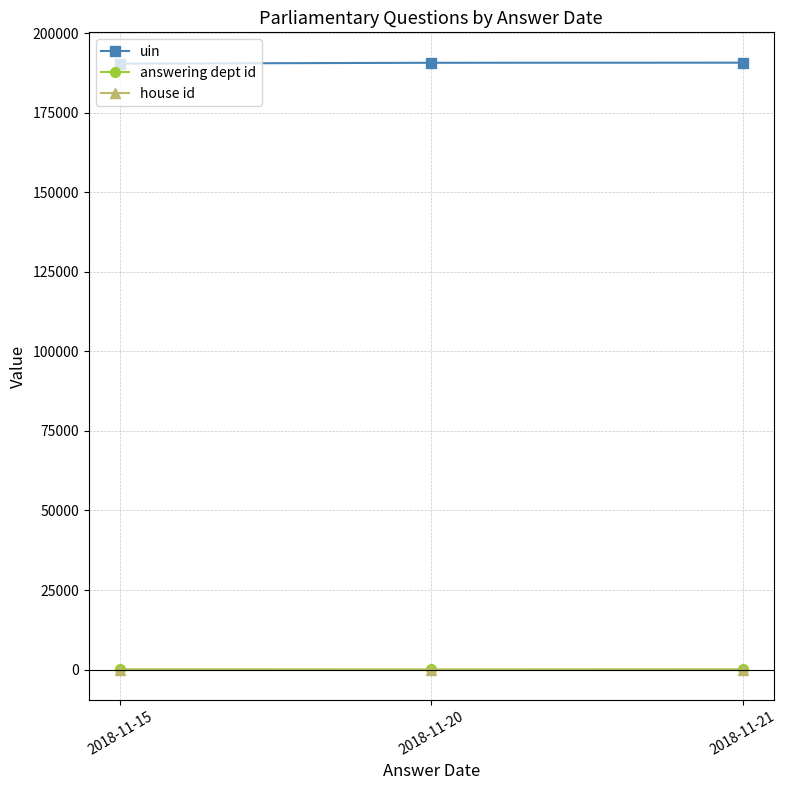

How many data points in uin are less than 190786?

1